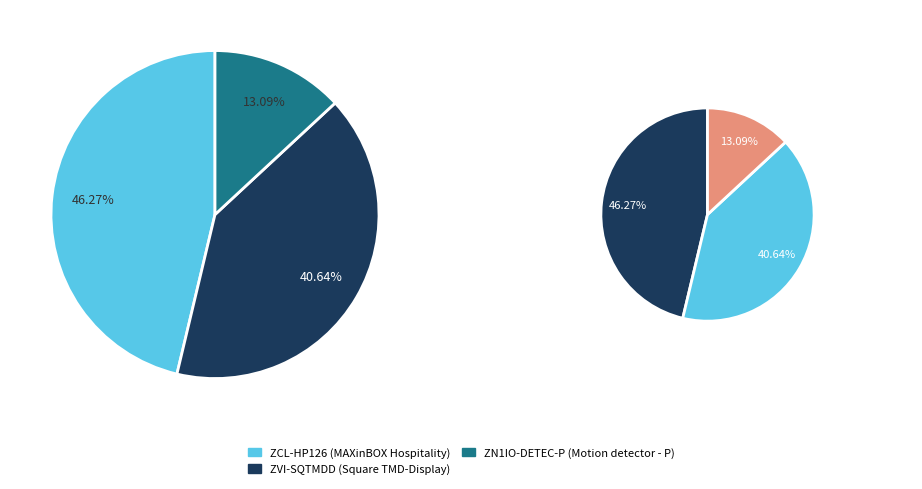

Which slice is the largest?

ZCL-HP126